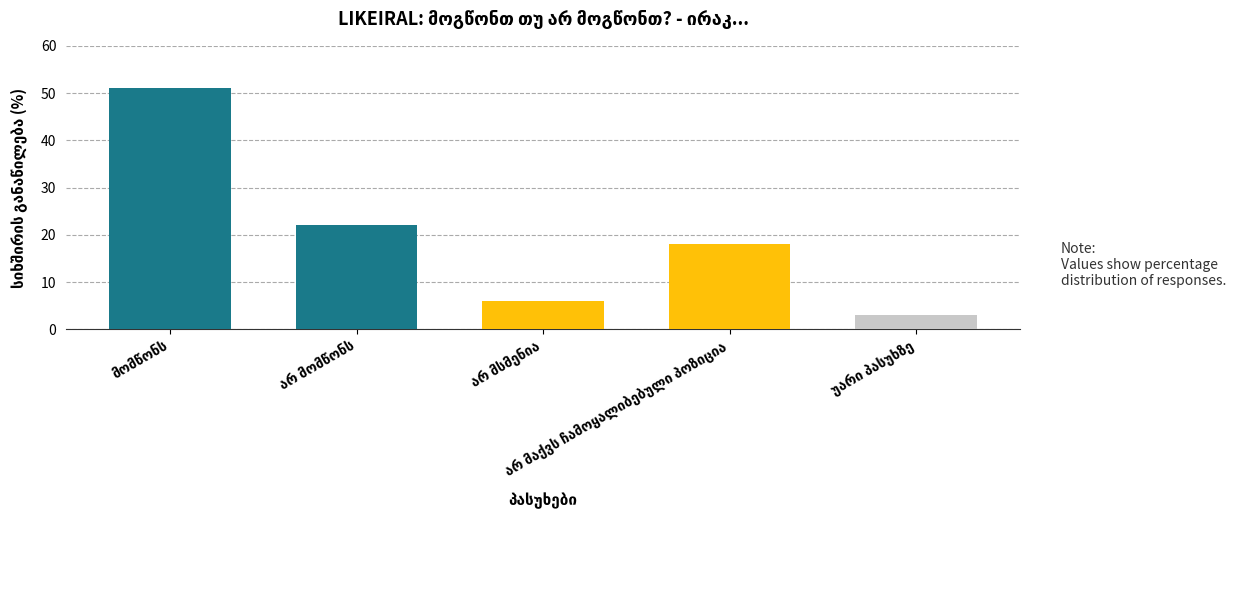

What is the minimum value shown in the chart?

3